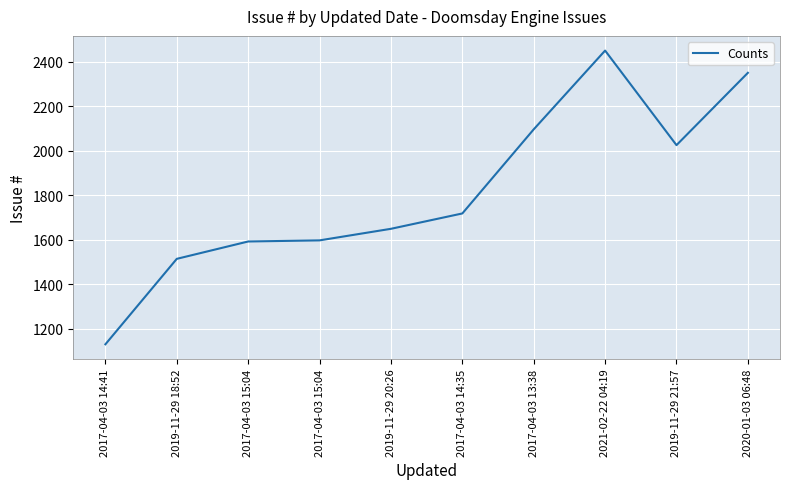

Is this an area chart (filled region under the line)?

No